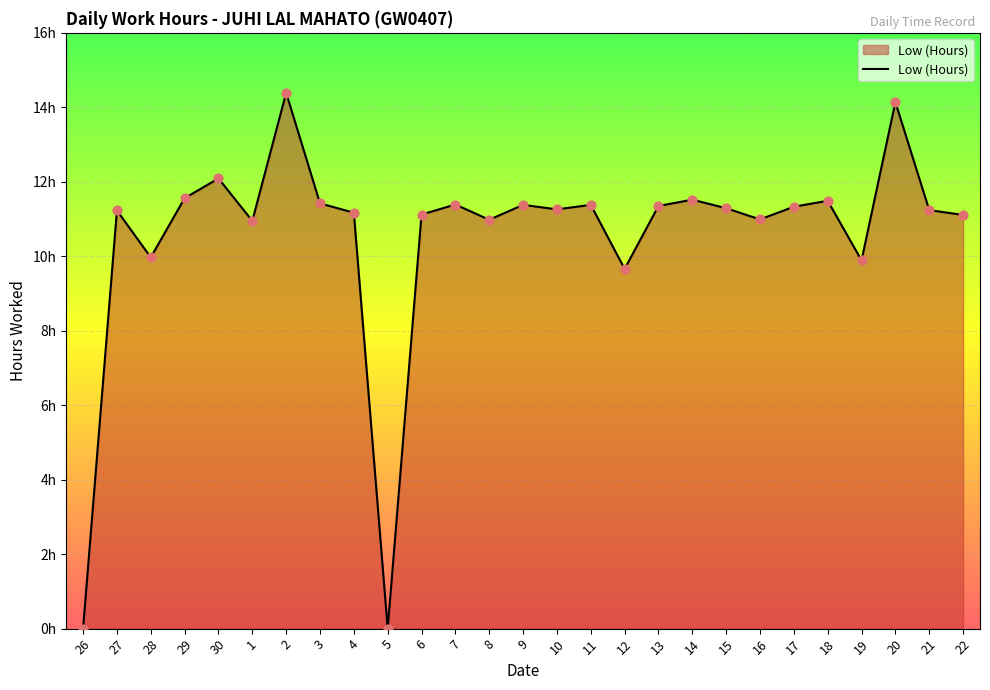

Between 3 and 18, which is larger?

18